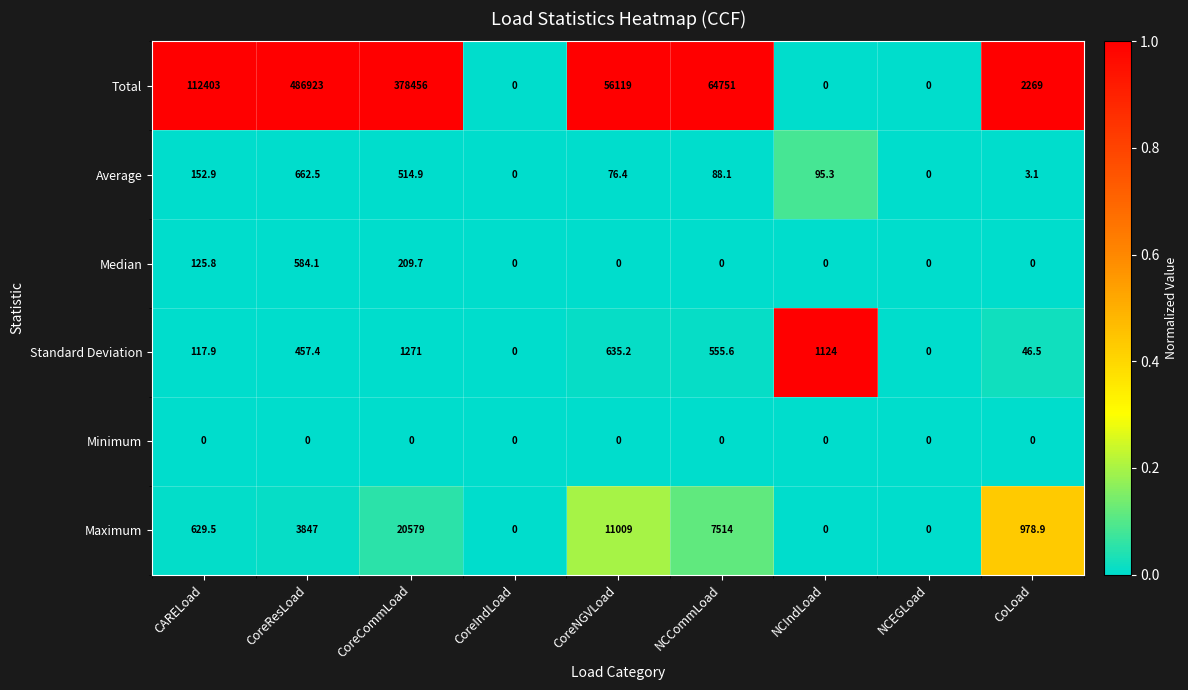

How many series are shown in this chart?

6